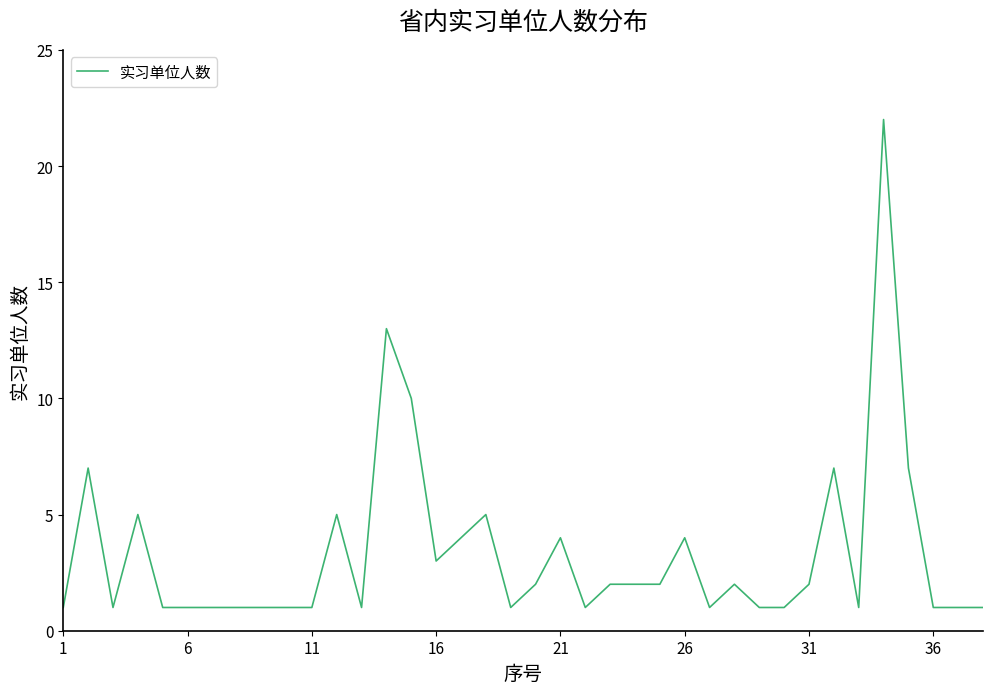

What is the maximum value shown in the chart?

22